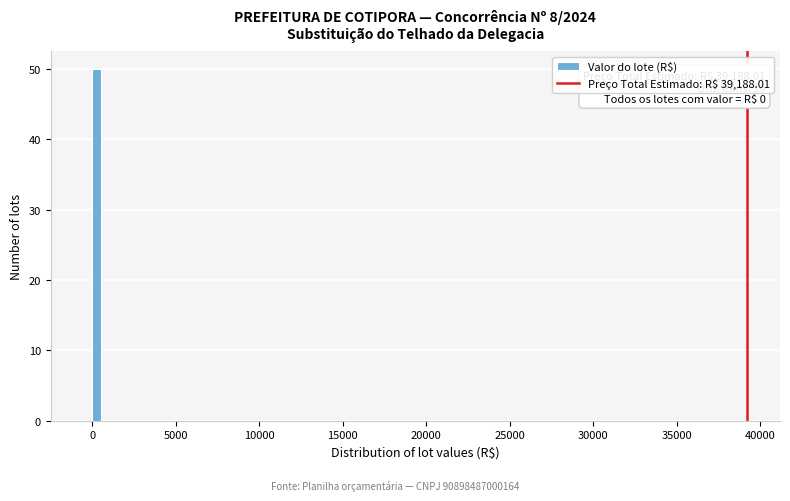

Around what value on the x-axis is the tallest bar? Give the approximate position of its centre, as read against the axis.

500